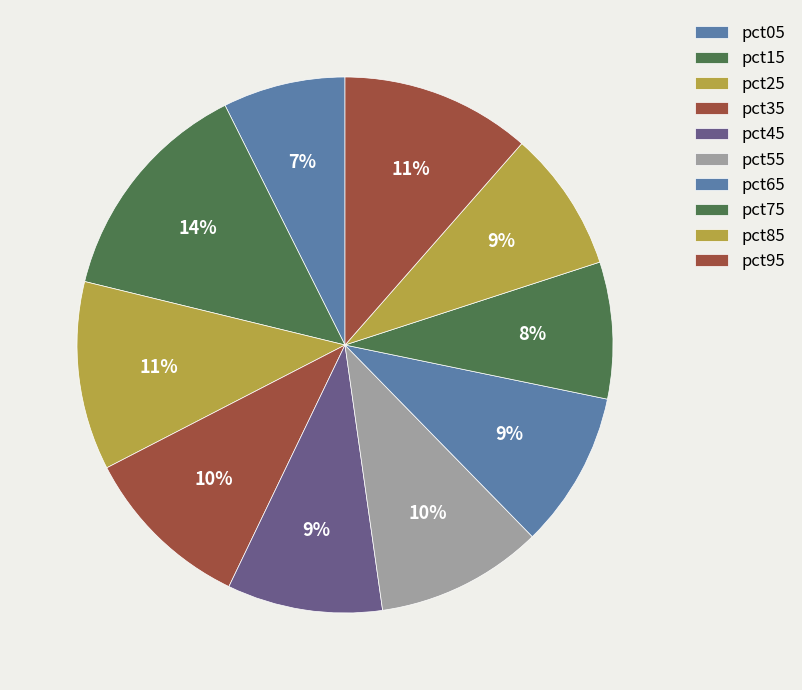

What is the ratio of the value at pct95 to the value at pct25?

1.0